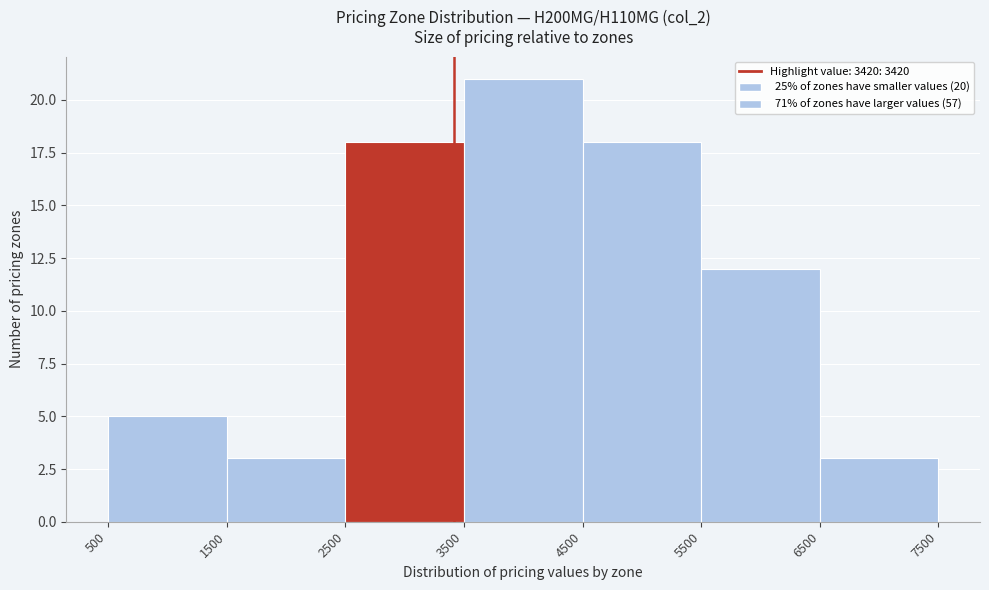

Reading left to right, transcribe this chart: for each bar, give the range it covers on the x-axis and its height. The values are not printed on the chart, so give them approximately, as read against the axis.

500 to 1500: 5
1500 to 2500: 3
2500 to 3500: 18
3500 to 4500: 21
4500 to 5500: 18
5500 to 6500: 12
6500 to 7500: 3